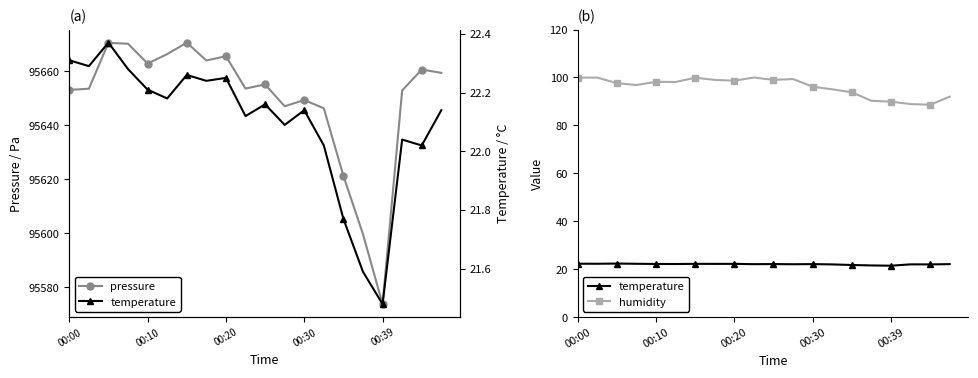

What are all the series names shown in the legend?

pressure, temperature, humidity